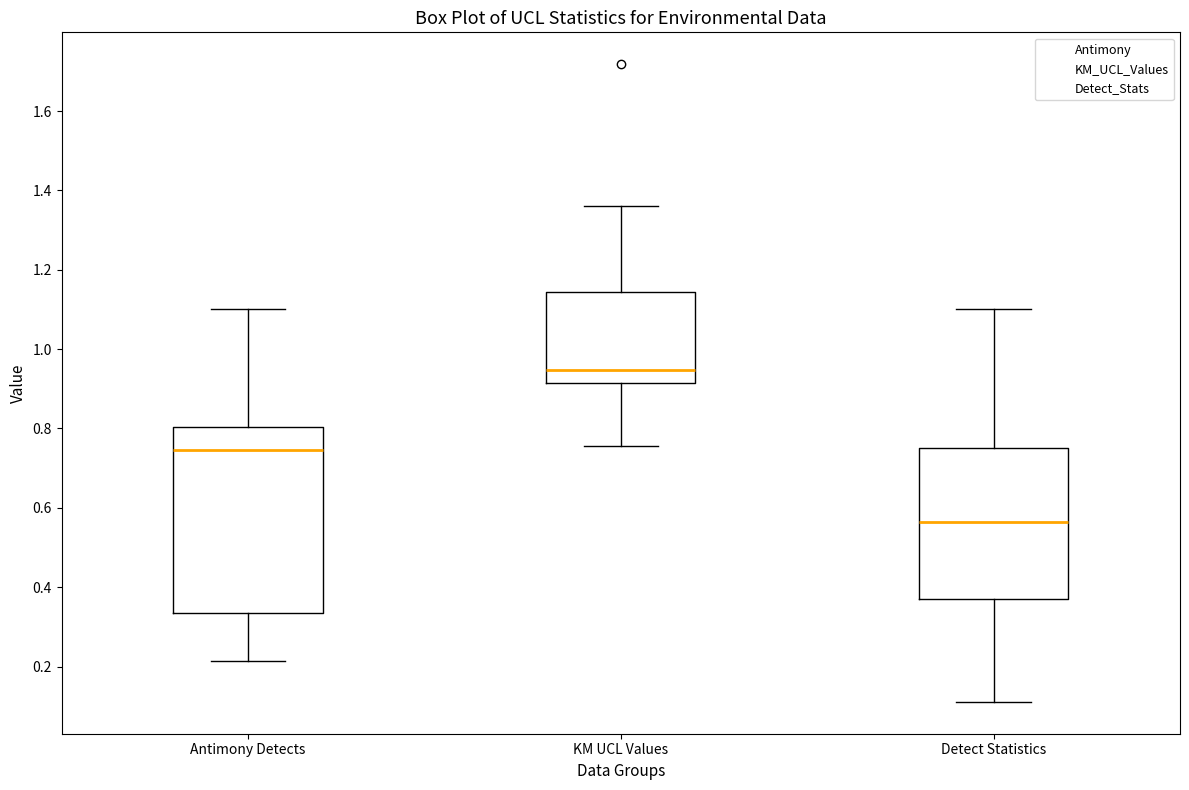

Where does the median line of the box for KM UCL Values sit on the y-axis? The values are not printed on the chart, so give them approximately, as read against the axis.

0.94